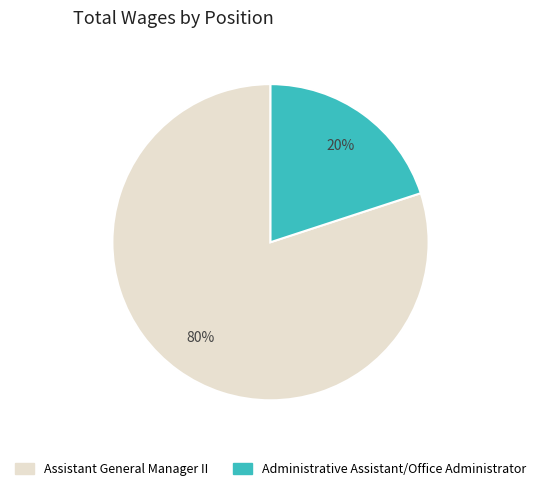

How many segments does this pie chart have?

2